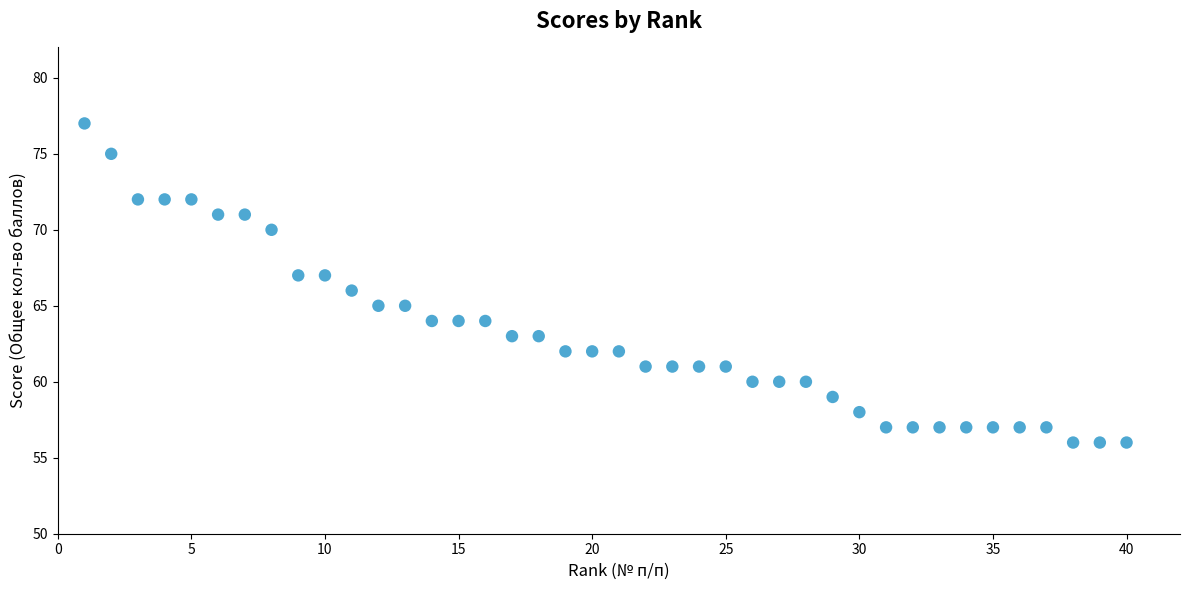

What is the range of X values (max minus min)?

39